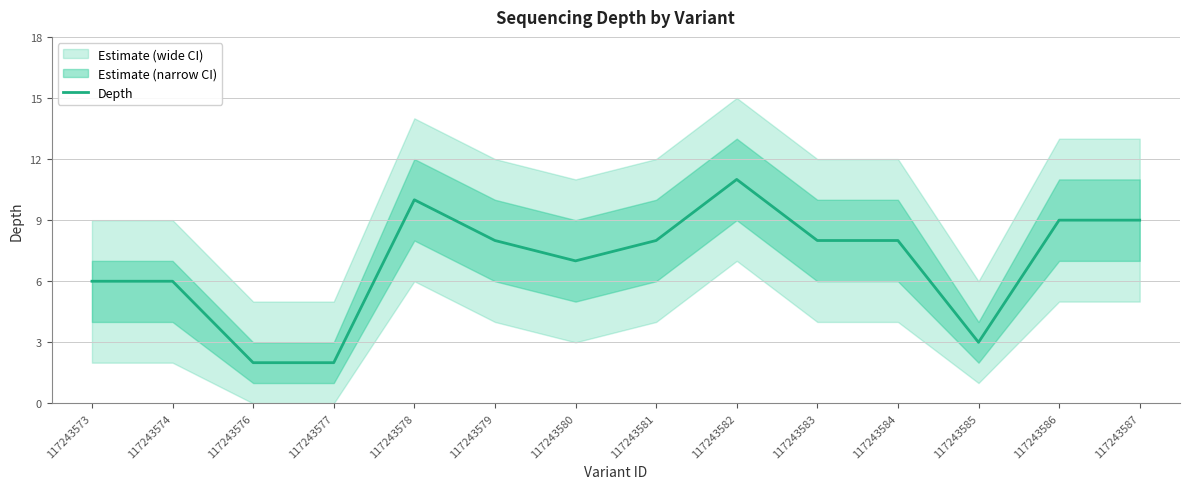

Where is the first local minimum?

117243580